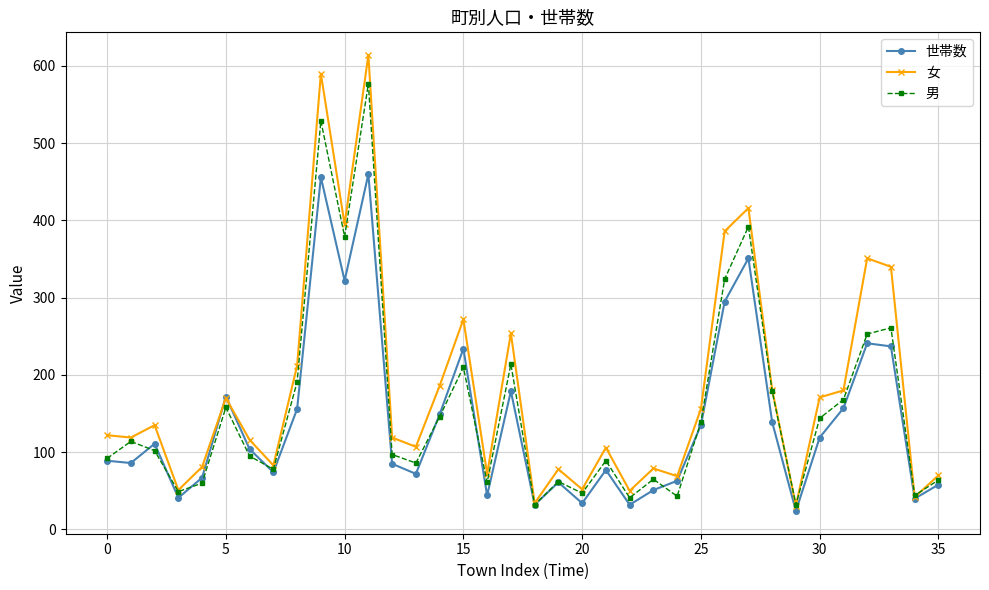

What is the maximum value shown in the chart?

614